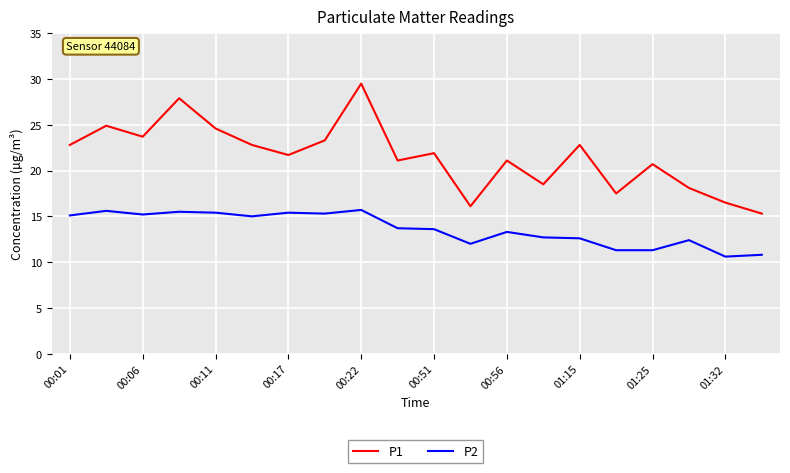

Which series has the largest total across all categories?

P1